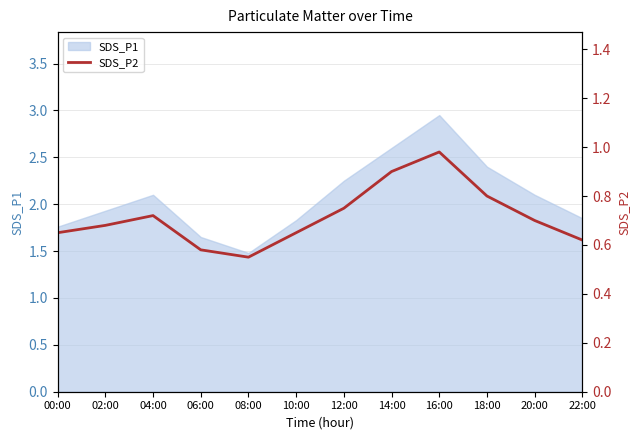

The chart shows a value of 0.7 at 02:00. True or false?

True